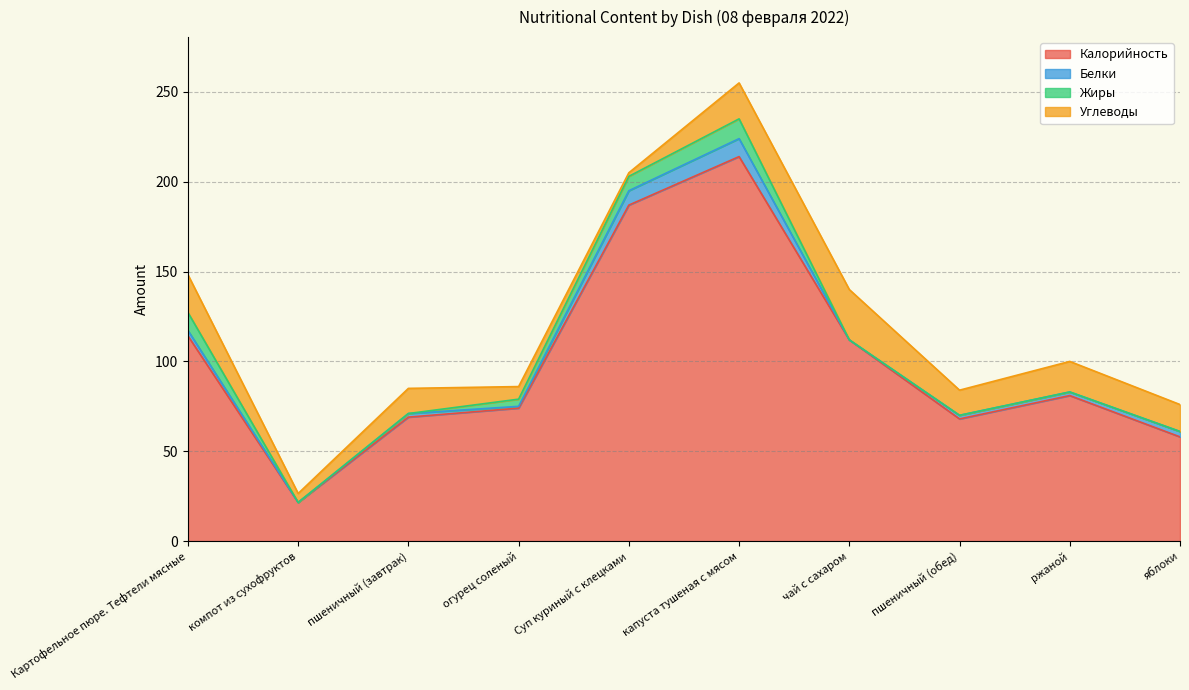

What is the maximum value for Калорийность?

214.0